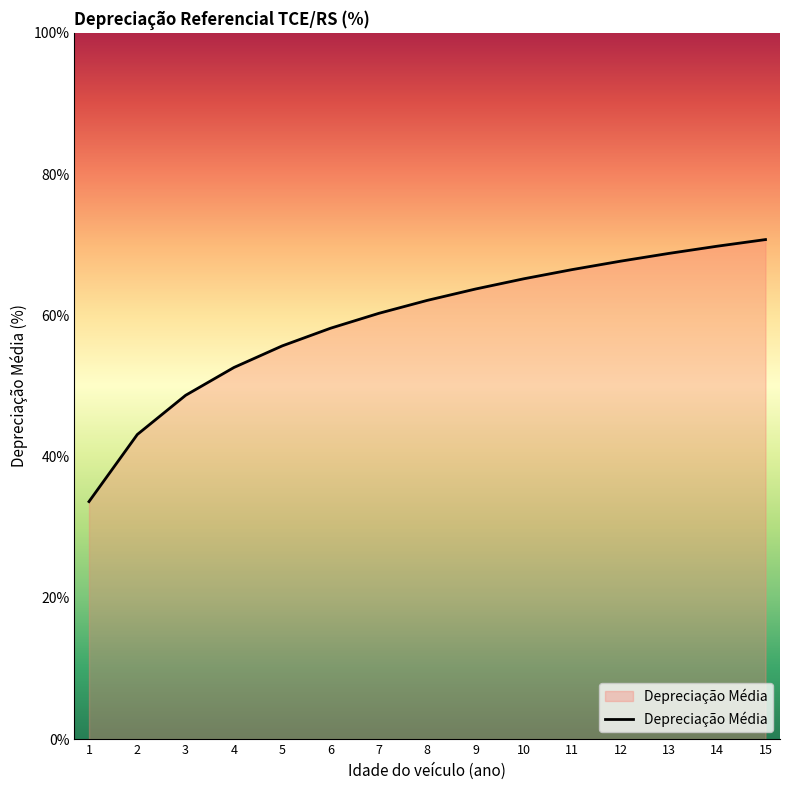

What is the difference between the maximum and minimum values?

37.1